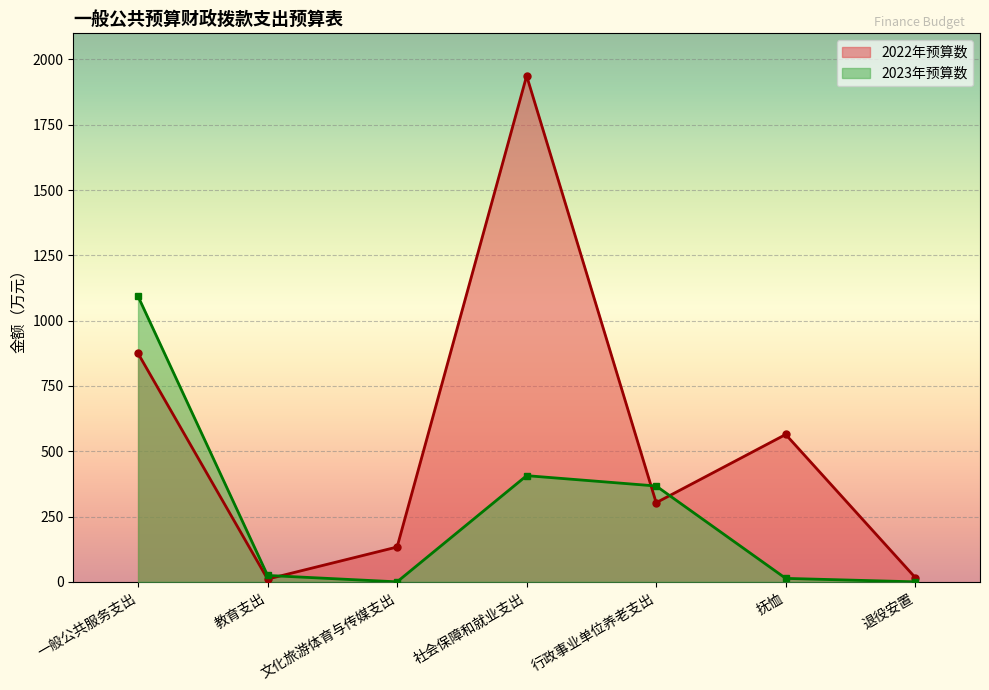

How many lines are shown in the chart?

2